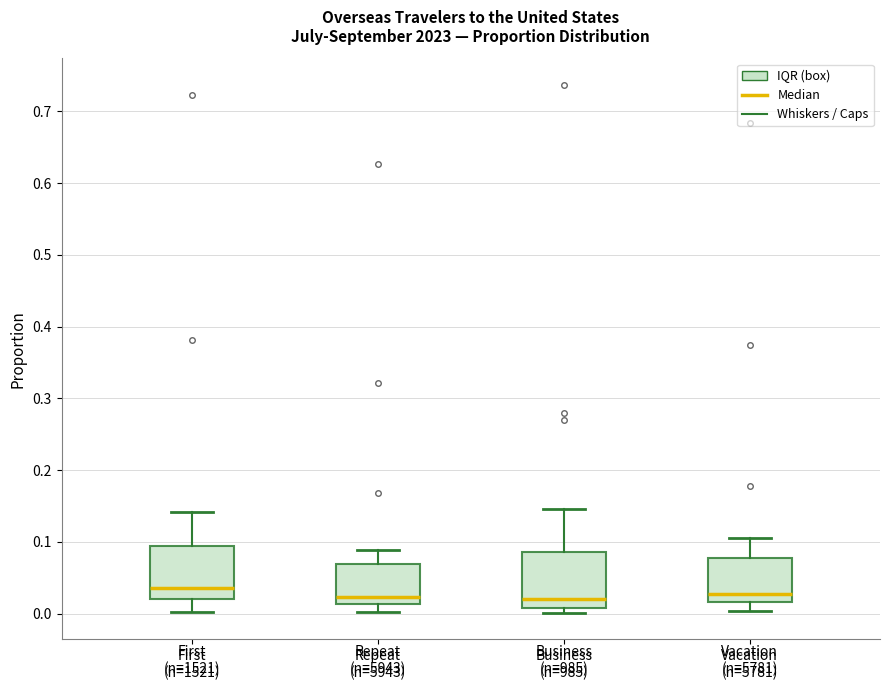

Reading left to right, transcribe this box plot: for each box, give where its median line is, the range the box spans, and where its two whiskers end, as read against the y-axis. The values are not printed on the chart, so give them approximately, as read against the axis.

First (n=1521): median 0.04, box 0.02 to 0.09, whiskers 0.00 to 0.14
Repeat (n=5943): median 0.02, box 0.01 to 0.07, whiskers 0.00 to 0.09
Business (n=985): median 0.02, box 0.01 to 0.09, whiskers 0.00 to 0.15
Vacation (n=5781): median 0.03, box 0.02 to 0.08, whiskers 0.00 to 0.11